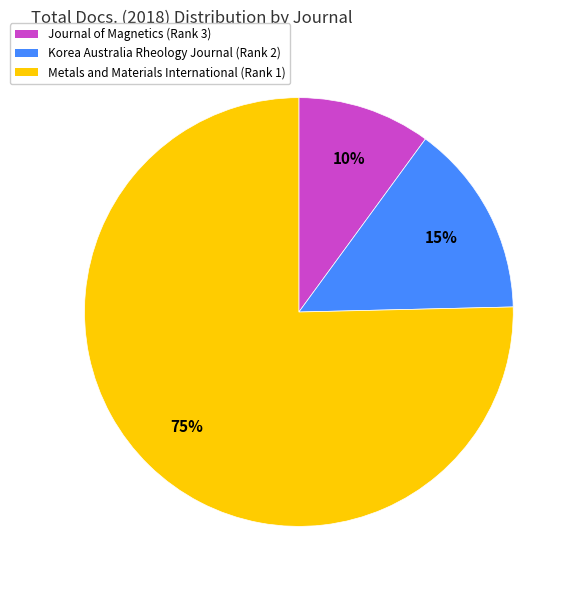

Which slice is the smallest?

Journal of Magnetics (Rank 3)